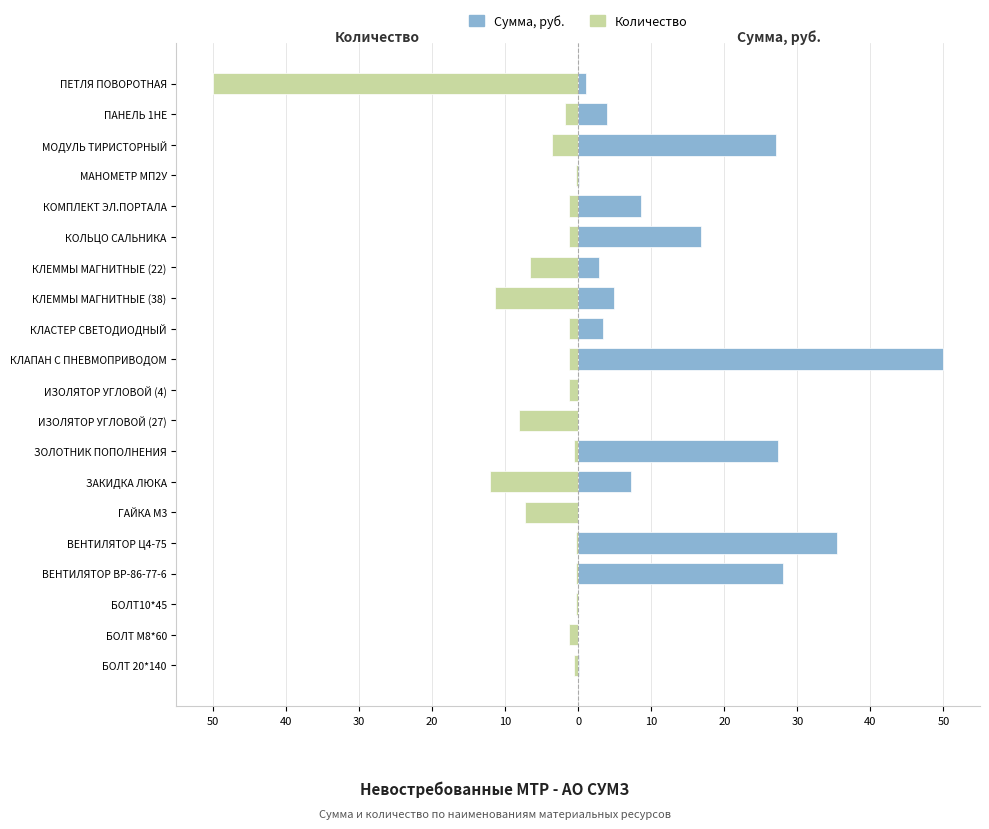

How many values in the Количество (norm.) series are below -1?

14